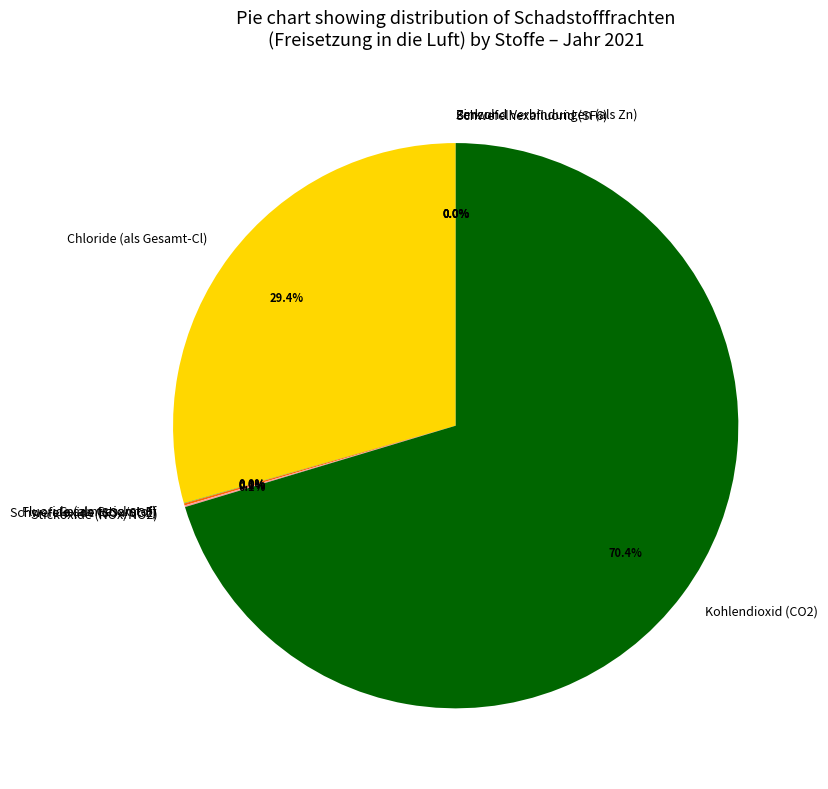

Which category has the biggest portion of the pie?

Kohlendioxid (CO2)